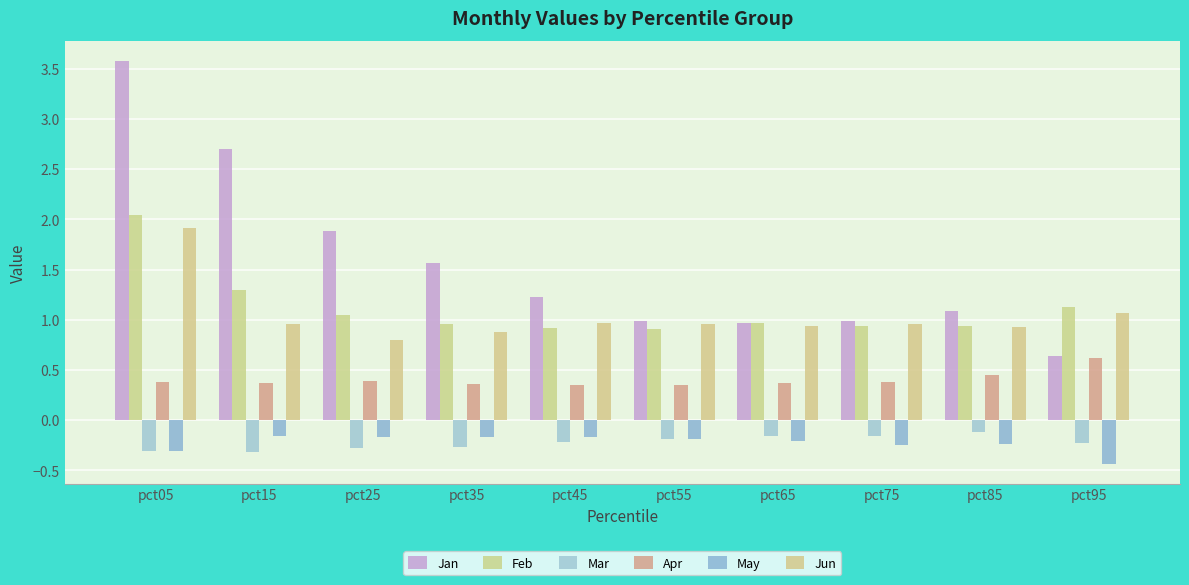

What is the difference between the maximum and minimum values in the Feb series?

1.1